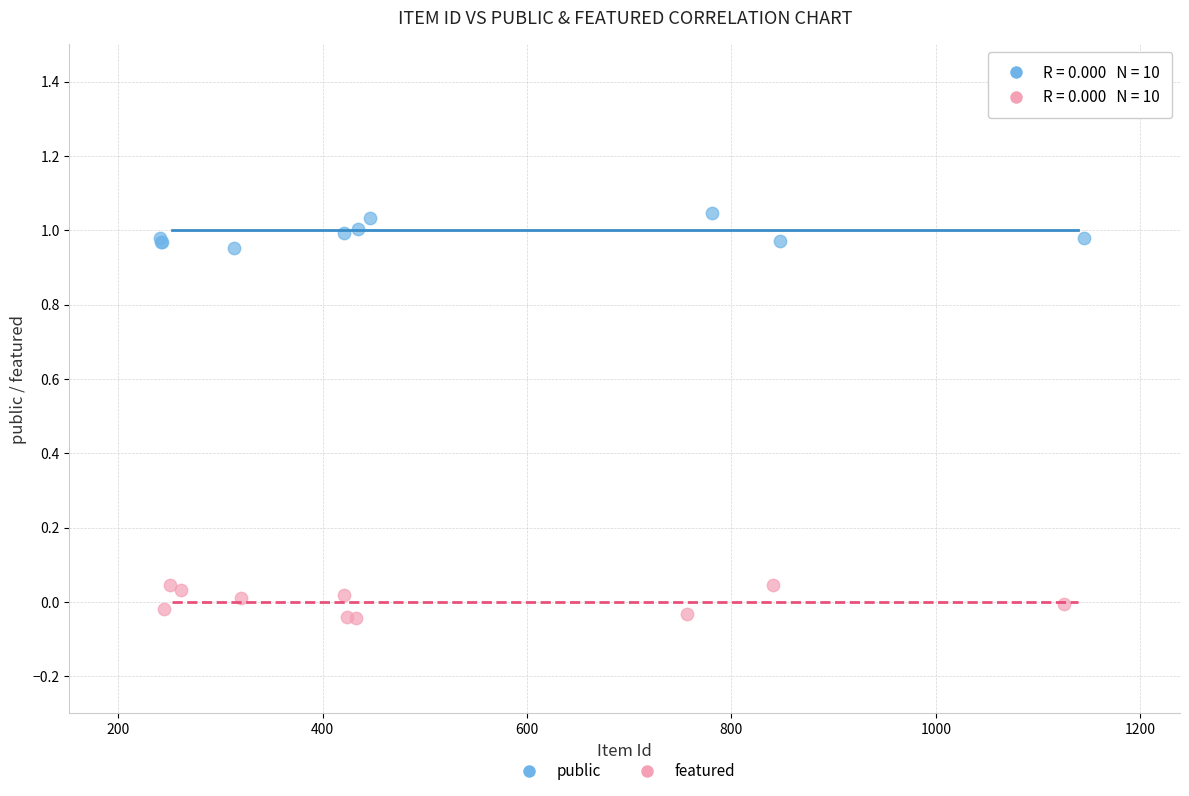

Which series contains the lowest Y value?

featured